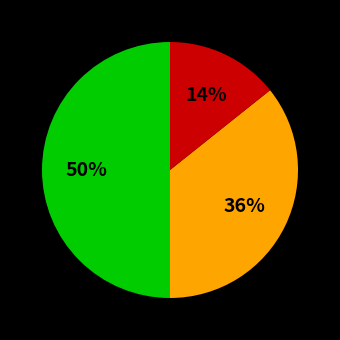

To the nearest percent, what is the average slice percentage?

33%